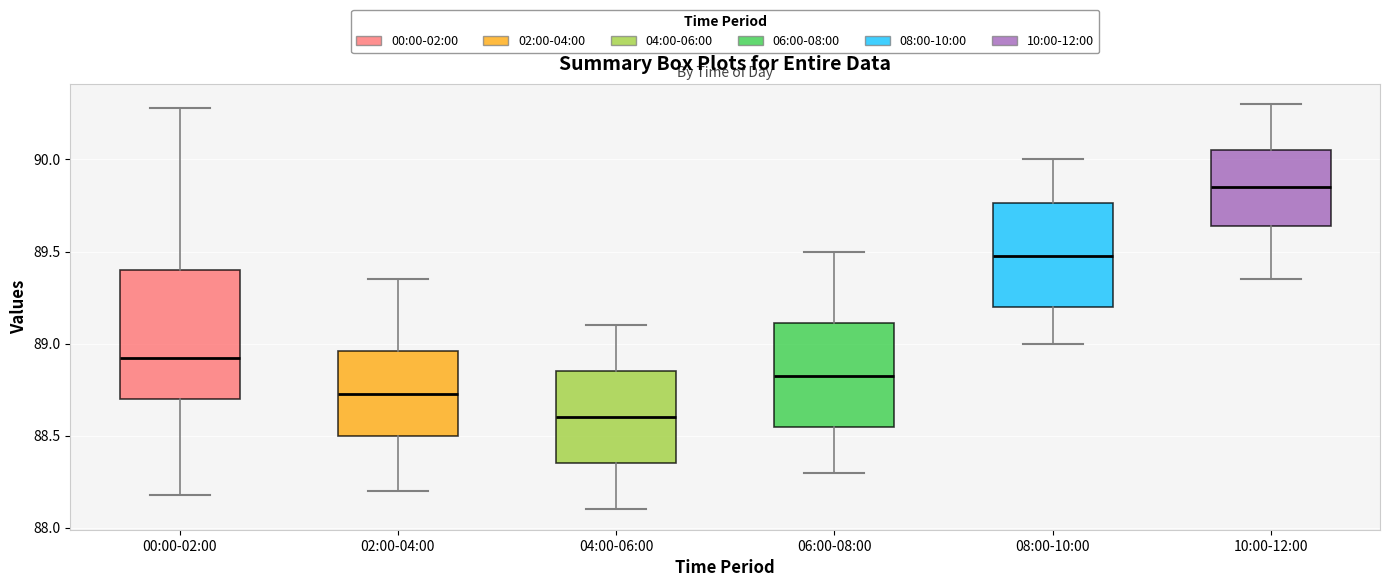

Reading left to right, read every box against the y-axis: the position of its median line, the range the box covers, and the ends of its whiskers. The values are not printed on the chart, so give them approximately, as read against the axis.

00:00-02:00: median 88.90, box 88.70 to 89.40, whiskers 88.20 to 90.30
02:00-04:00: median 88.75, box 88.50 to 88.95, whiskers 88.20 to 89.35
04:00-06:00: median 88.60, box 88.35 to 88.85, whiskers 88.10 to 89.10
06:00-08:00: median 88.85, box 88.55 to 89.10, whiskers 88.30 to 89.50
08:00-10:00: median 89.50, box 89.20 to 89.75, whiskers 89.00 to 90.00
10:00-12:00: median 89.85, box 89.65 to 90.05, whiskers 89.35 to 90.30